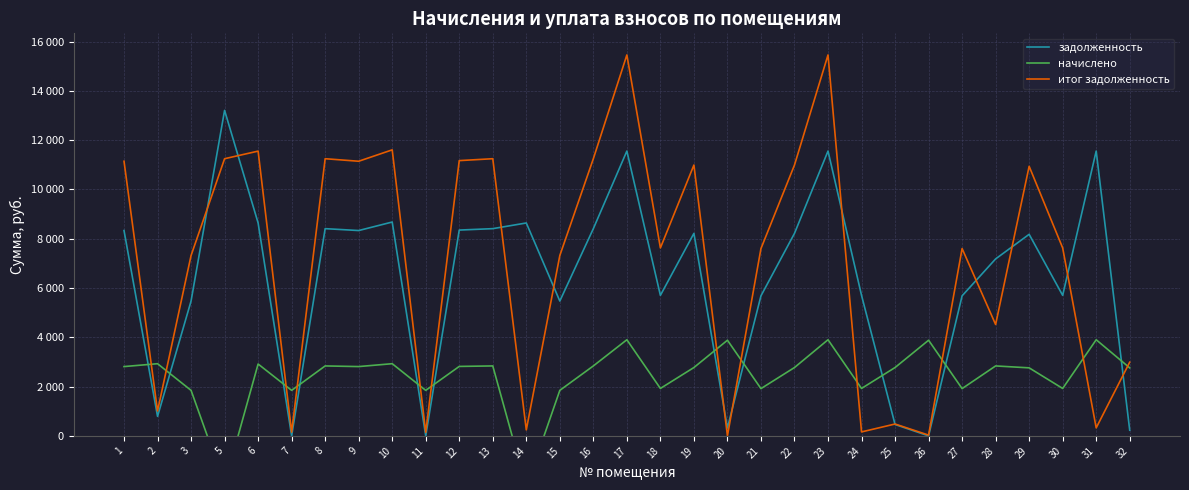

Does the chart display data point markers on the line(s)?

No